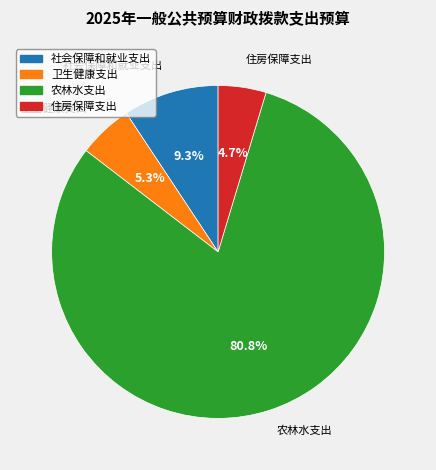

To the nearest percent, what percentage of the pie is 住房保障支出?

5%